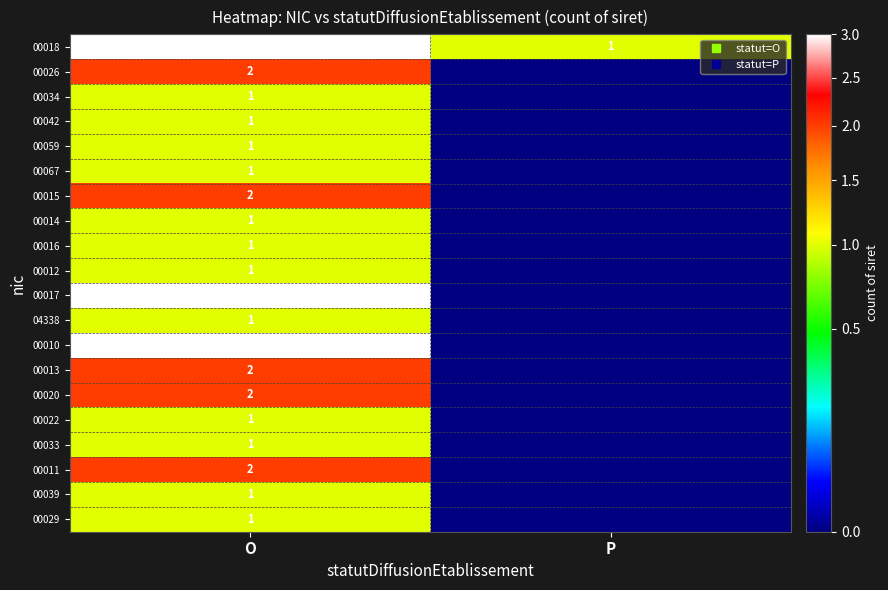

The value of 00029 at O is 1. True or false?

False